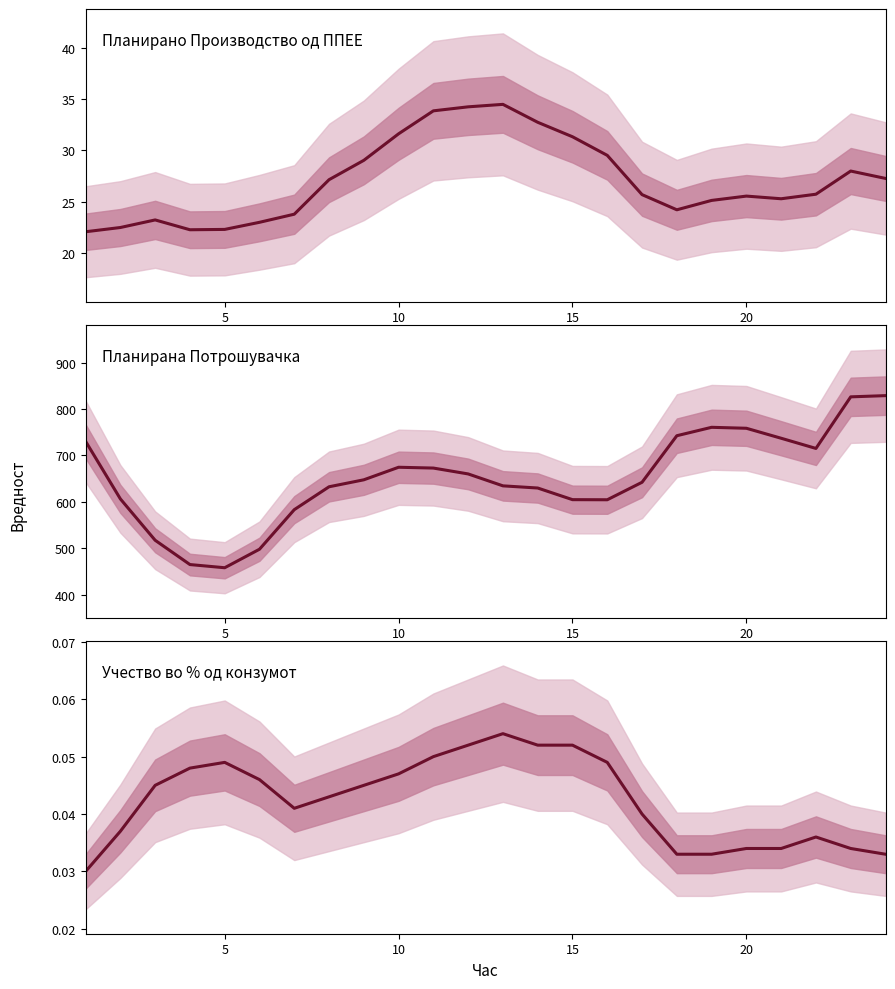

What is the difference between the maximum and minimum values in the Планирано Производство од ППЕЕ series?

12.4